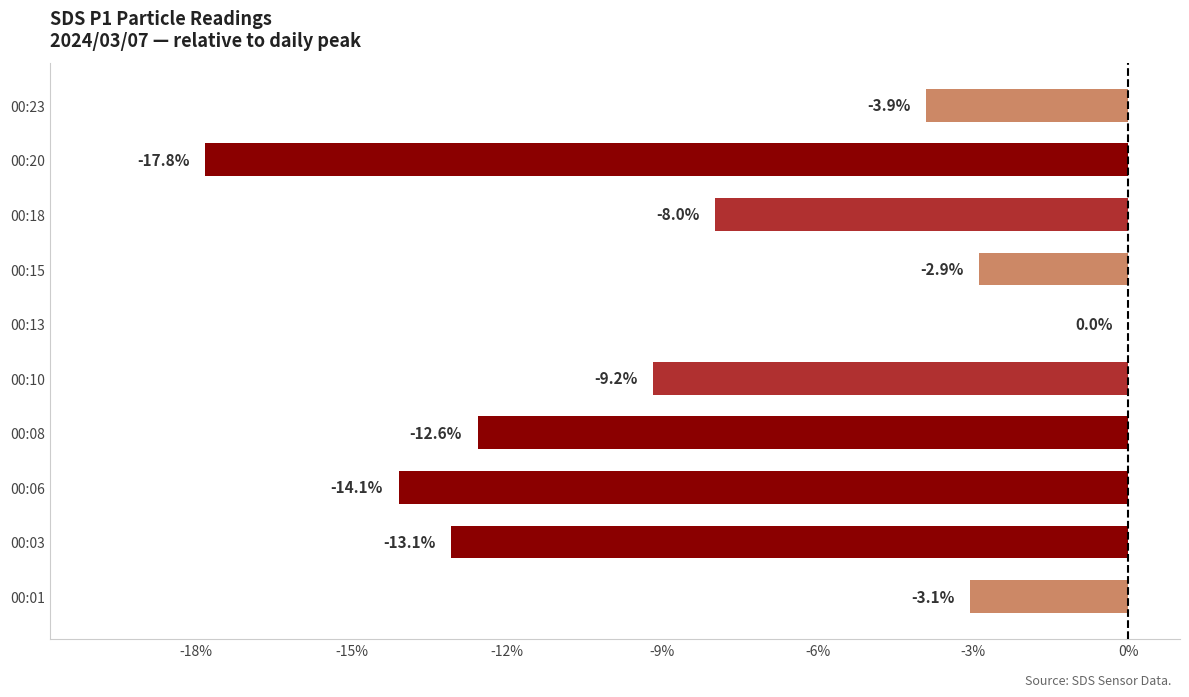

Which category has the highest value across all series?

00:13